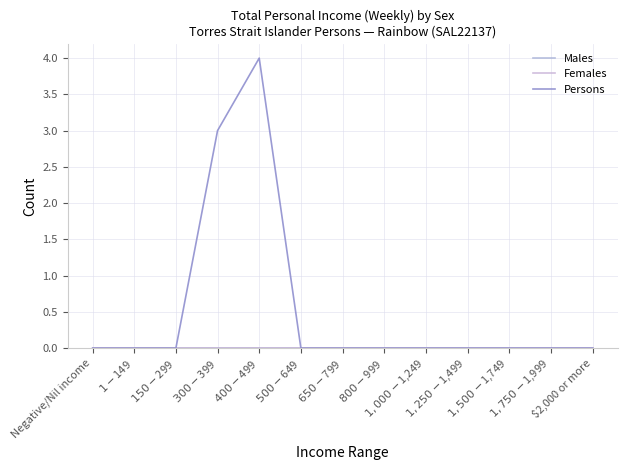

Does the chart have visible grid lines?

Yes